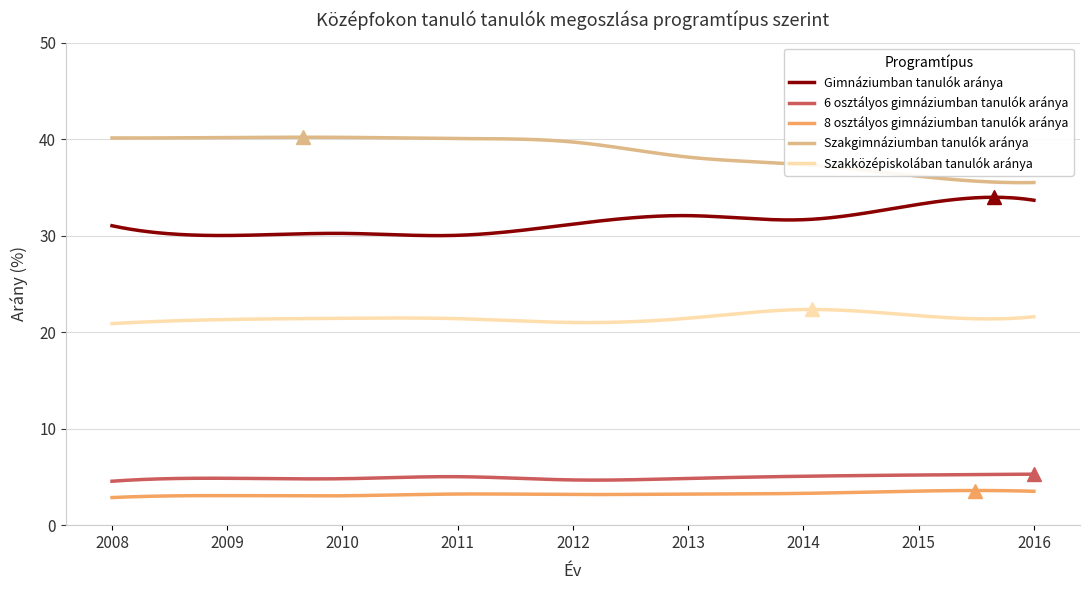

What is the maximum value for Szakközépiskolában tanulók aránya?

22.3